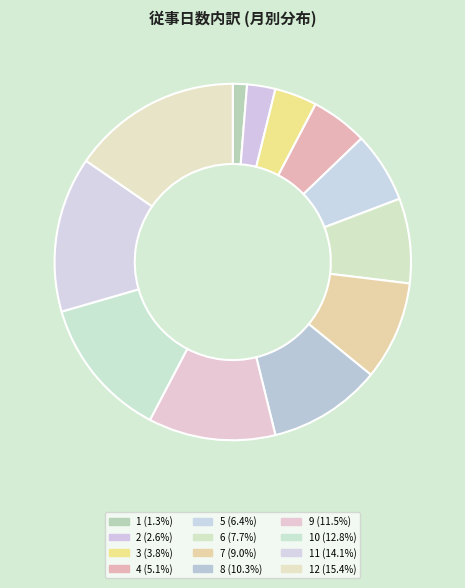

Is there any slice that represents more than half of the pie?

No